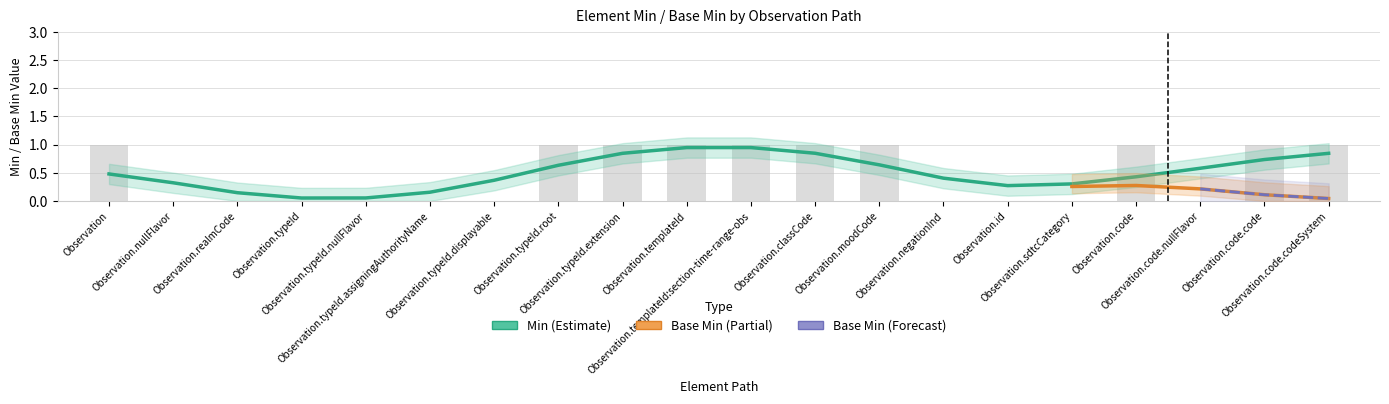

What is the sum of the values at Observation.code and Observation.sdtcCategory?

1